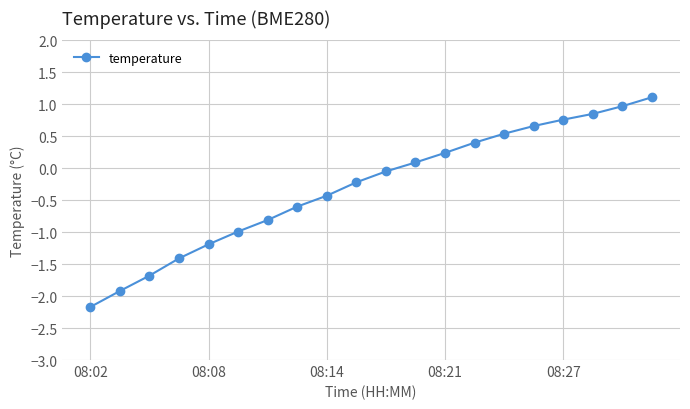

What is the maximum value shown in the chart?

1.1